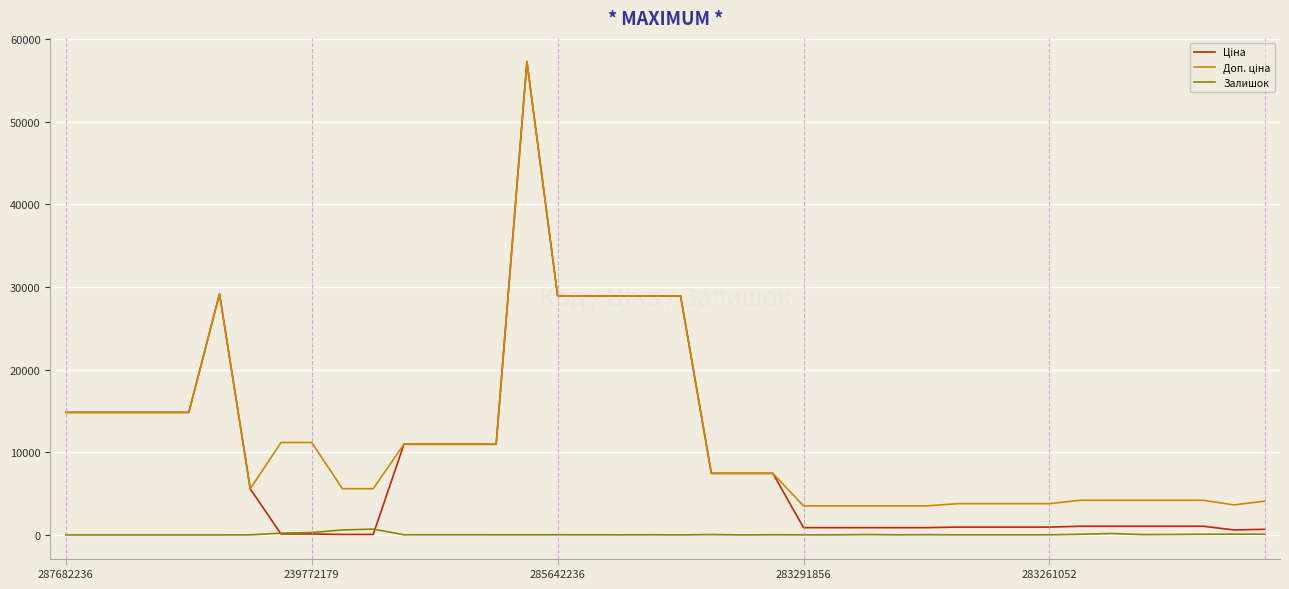

List the series in order of their overall mean, lowest first.

Залишок, Ціна, Доп. ціна